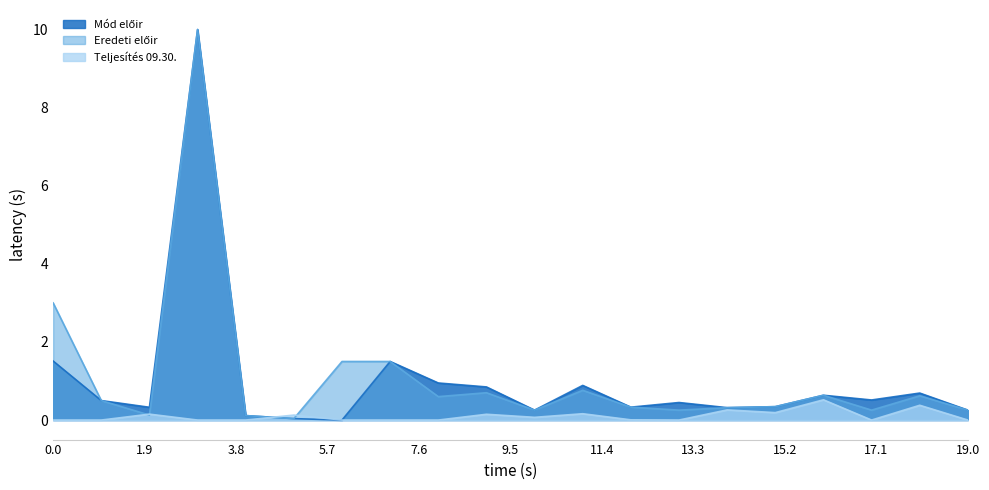

True or false: Teljesítés 09.30. and Mód előir intersect in this chart.

True